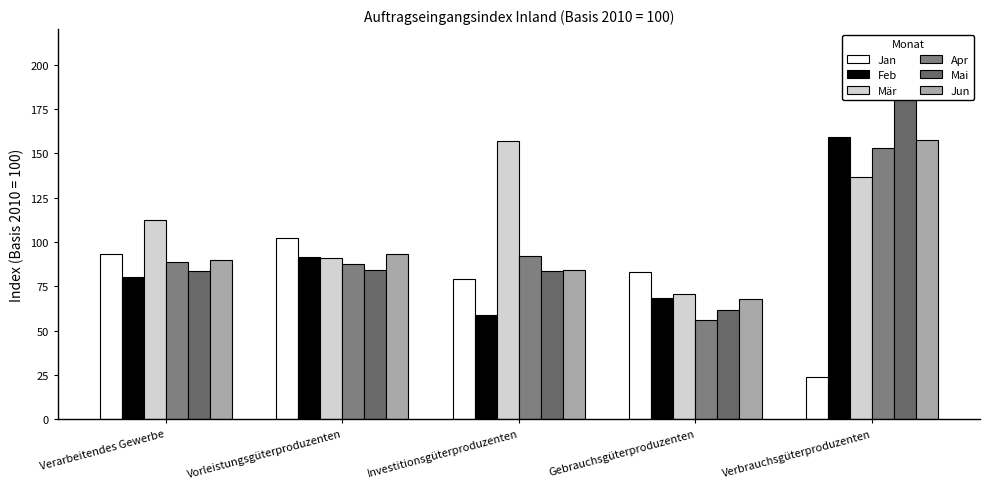

What is the label of the 4th bar from the right?

Vorleistungsgüterproduzenten